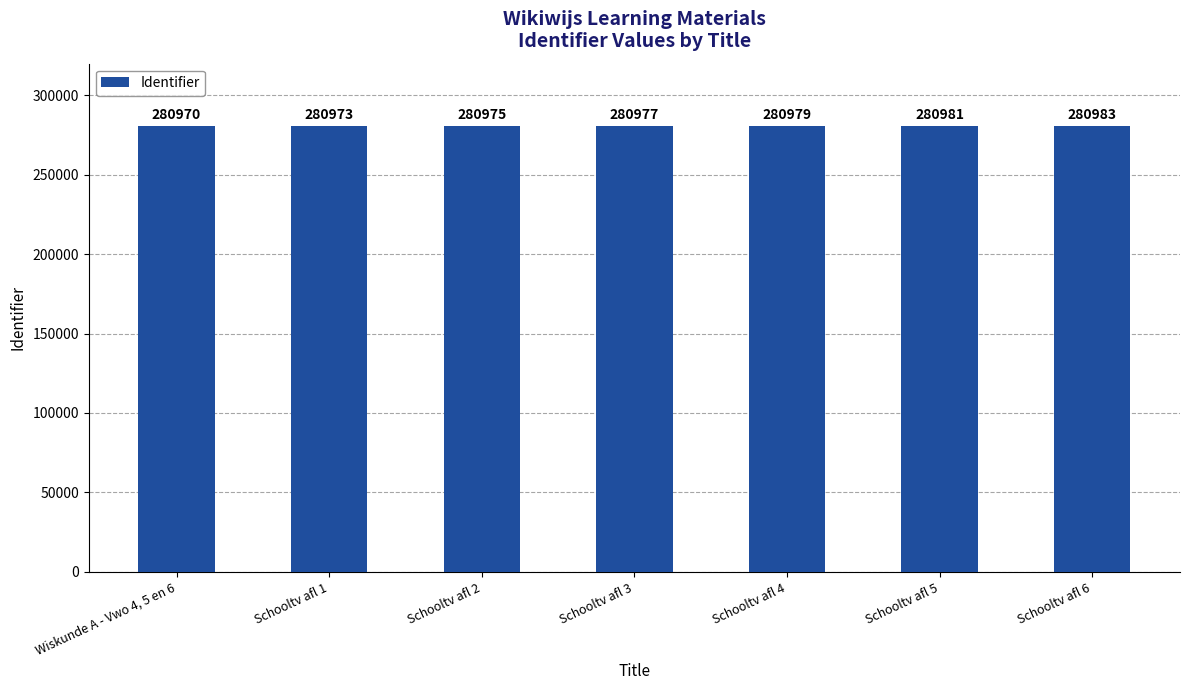

What is the approximate value at Schooltv afl 3, to the nearest 5?

280975